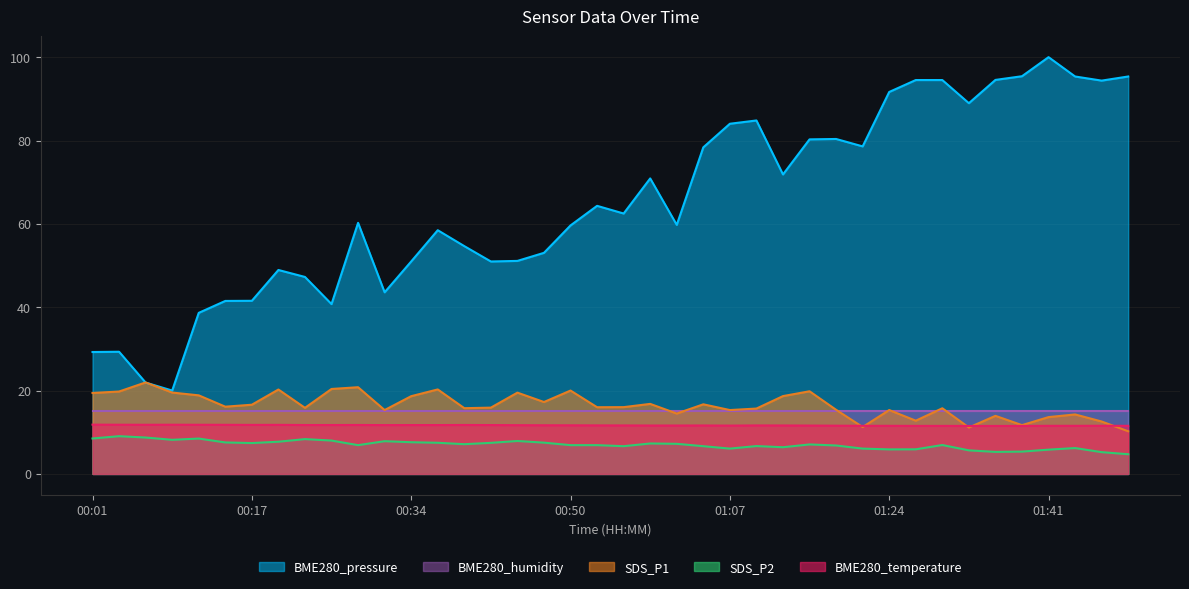

Where is BME280_temperature nearest to the value 11?

01:33